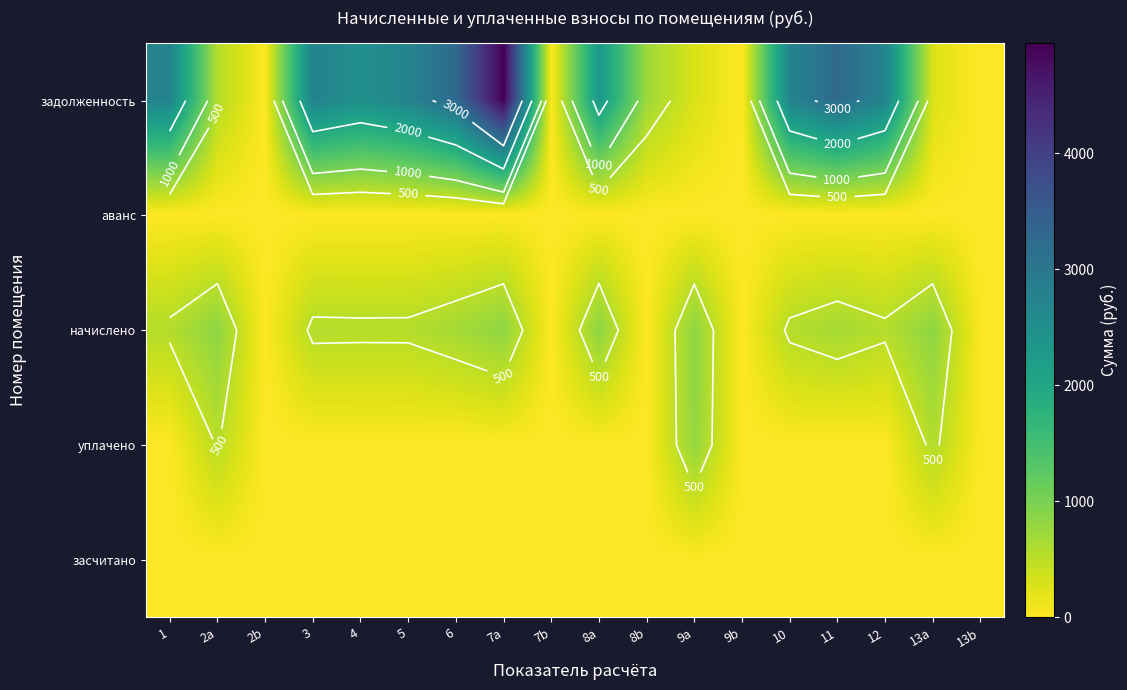

Which series changed the most between 4 and 9a?

задолженность